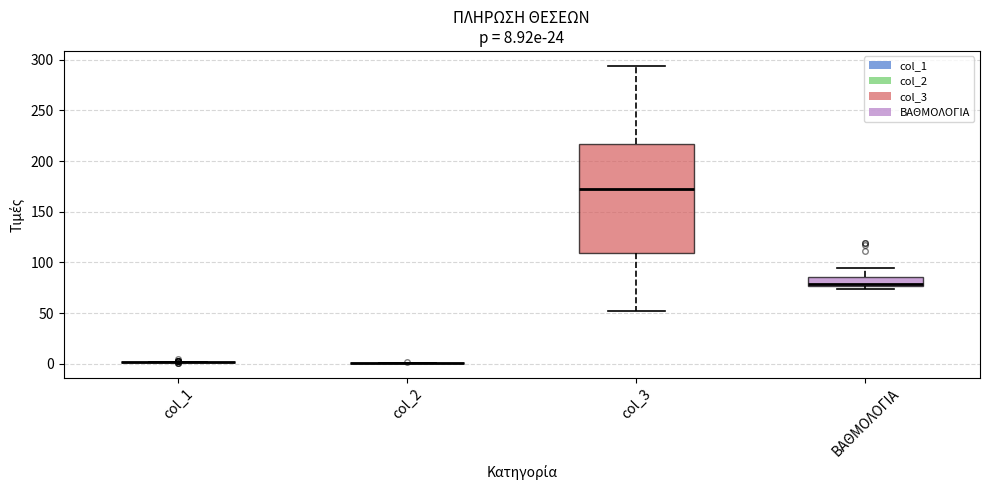

Comparing the boxes themselves (not the whiskers), which one is the tallest?

col_3